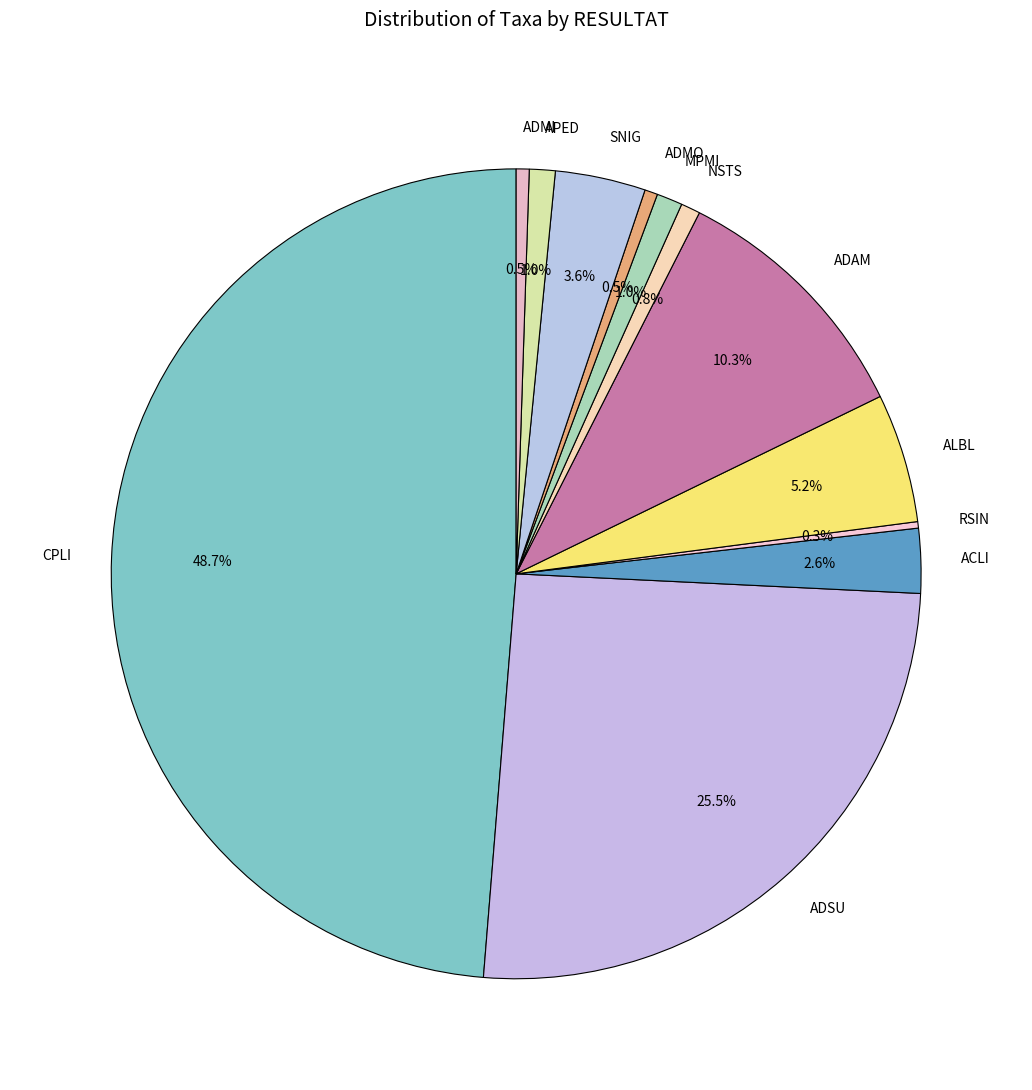

Does ADMO account for over 50% of the chart?

No